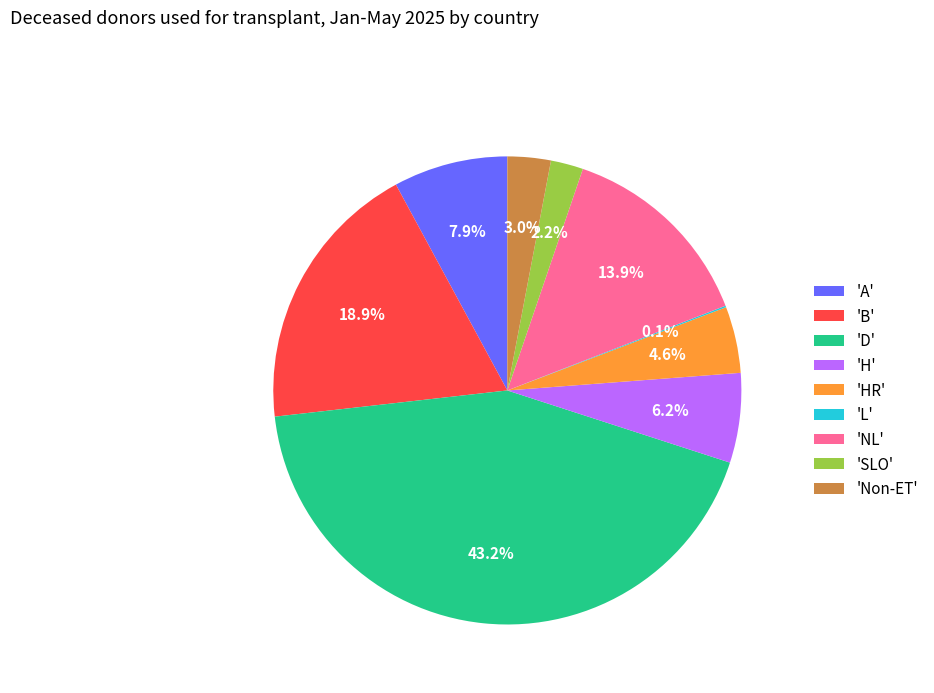

To the nearest percent, what is the average slice percentage?

11%